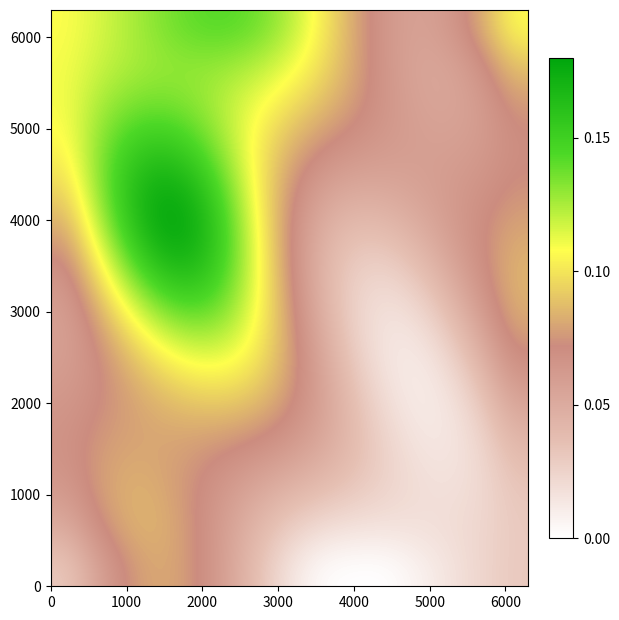

At how many categories does at least one series exceed 0?

15